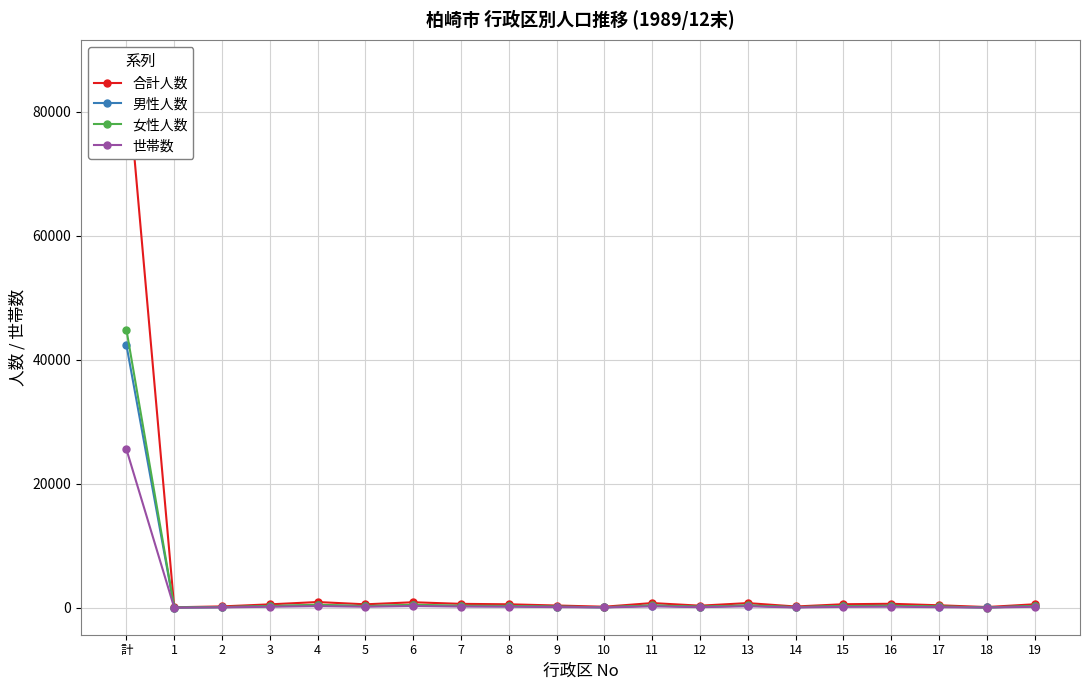

What are all the series names shown in the legend?

合計人数, 男性人数, 女性人数, 世帯数